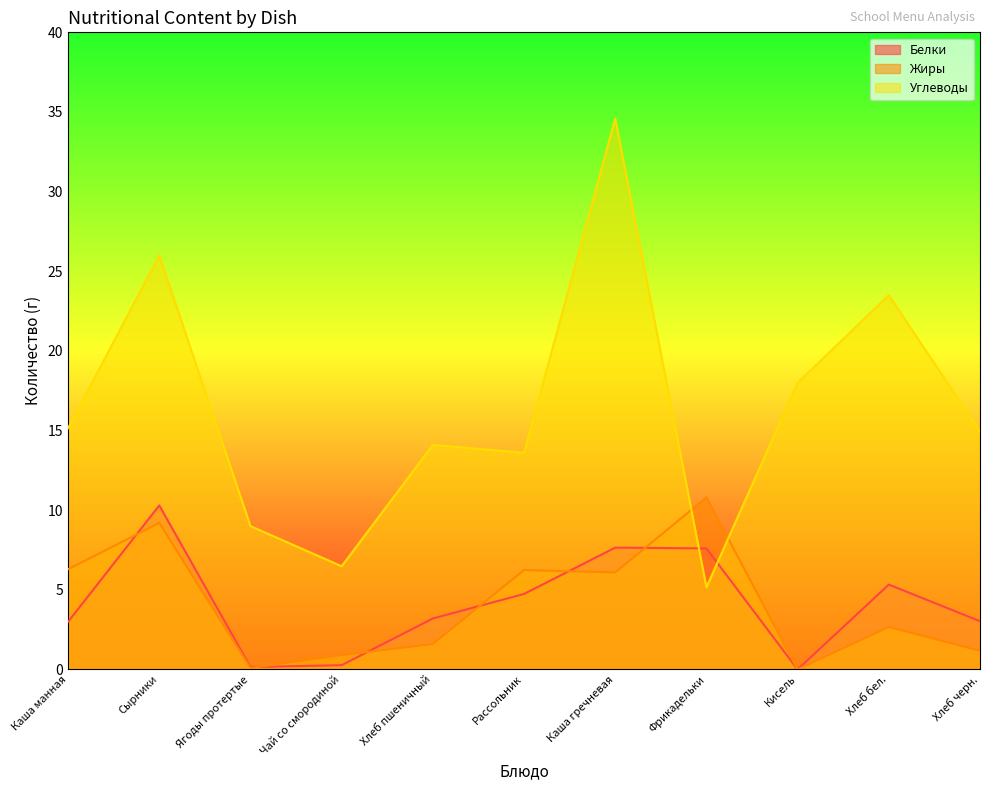

How many values in the Углеводы series exceed 14?

7